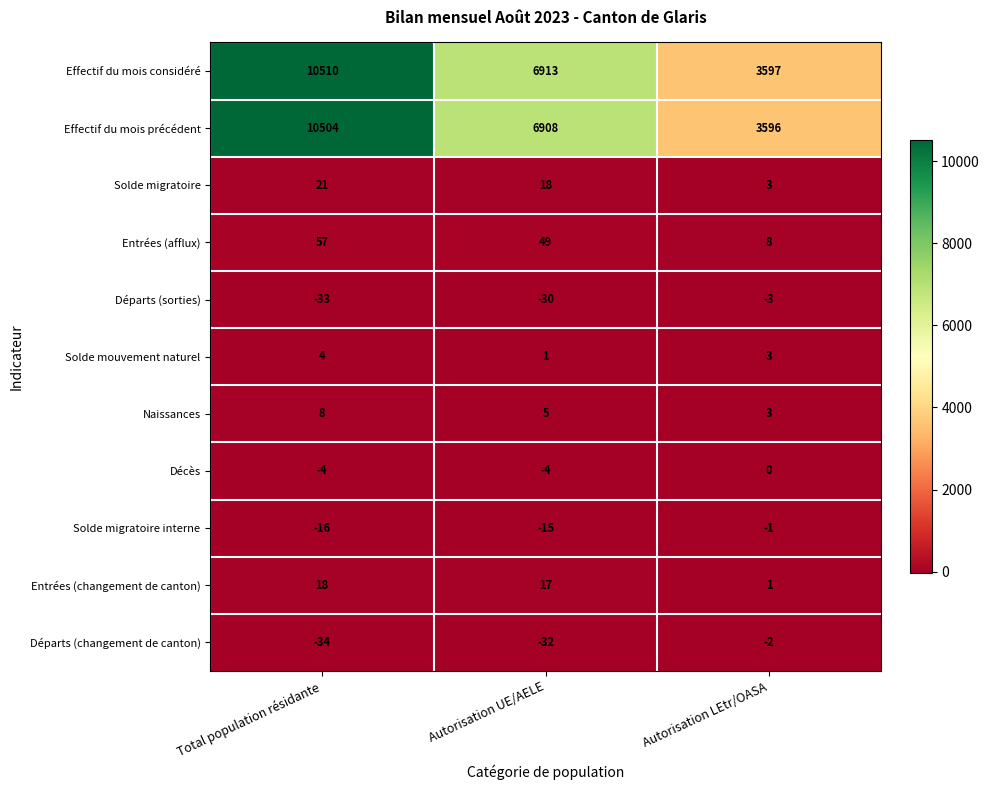

Where is Départs (sorties) nearest to the value -18?

Autorisation UE/AELE